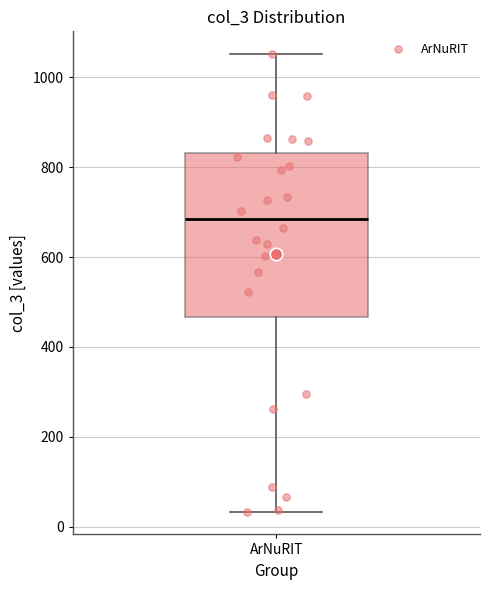

Where is the lower edge of the box for ArNuRIT on the y-axis? The values are not printed on the chart, so give them approximately, as read against the axis.

460